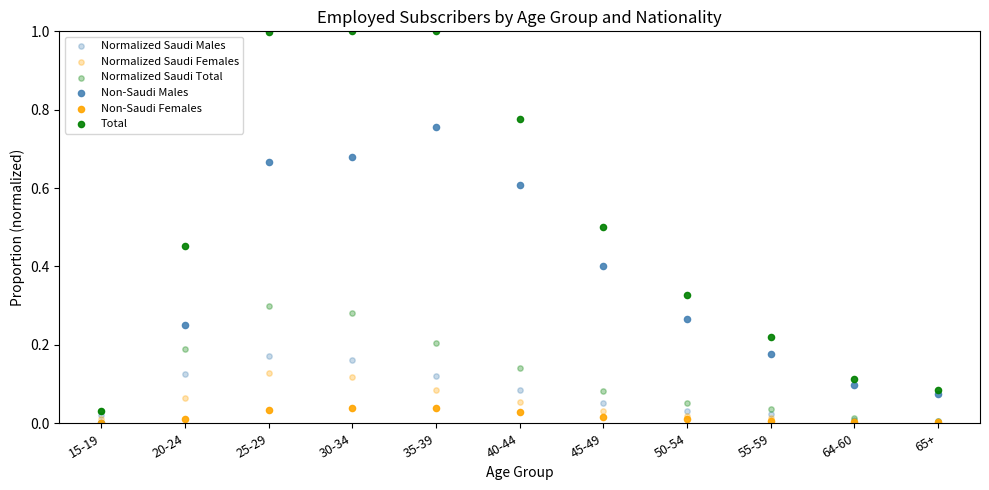

Which series contains the highest Y value?

Total